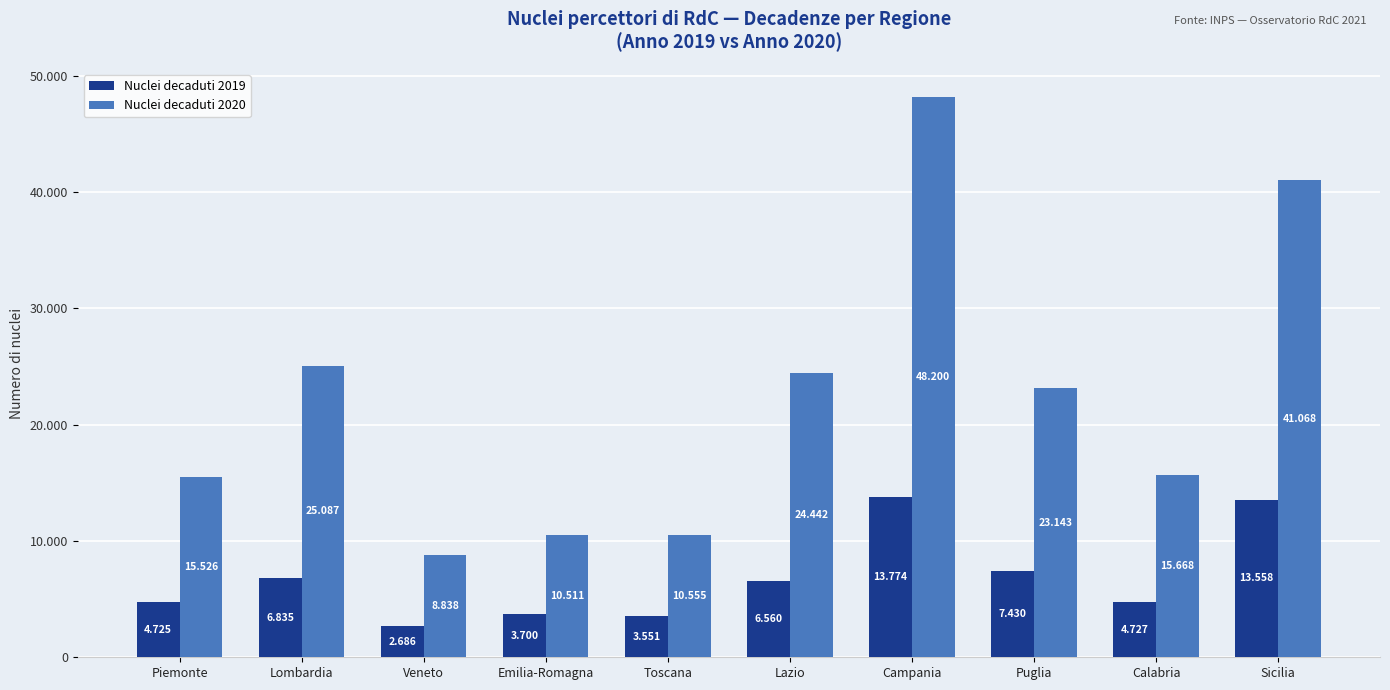

Which series has the largest range (max minus min)?

Nuclei decaduti 2020